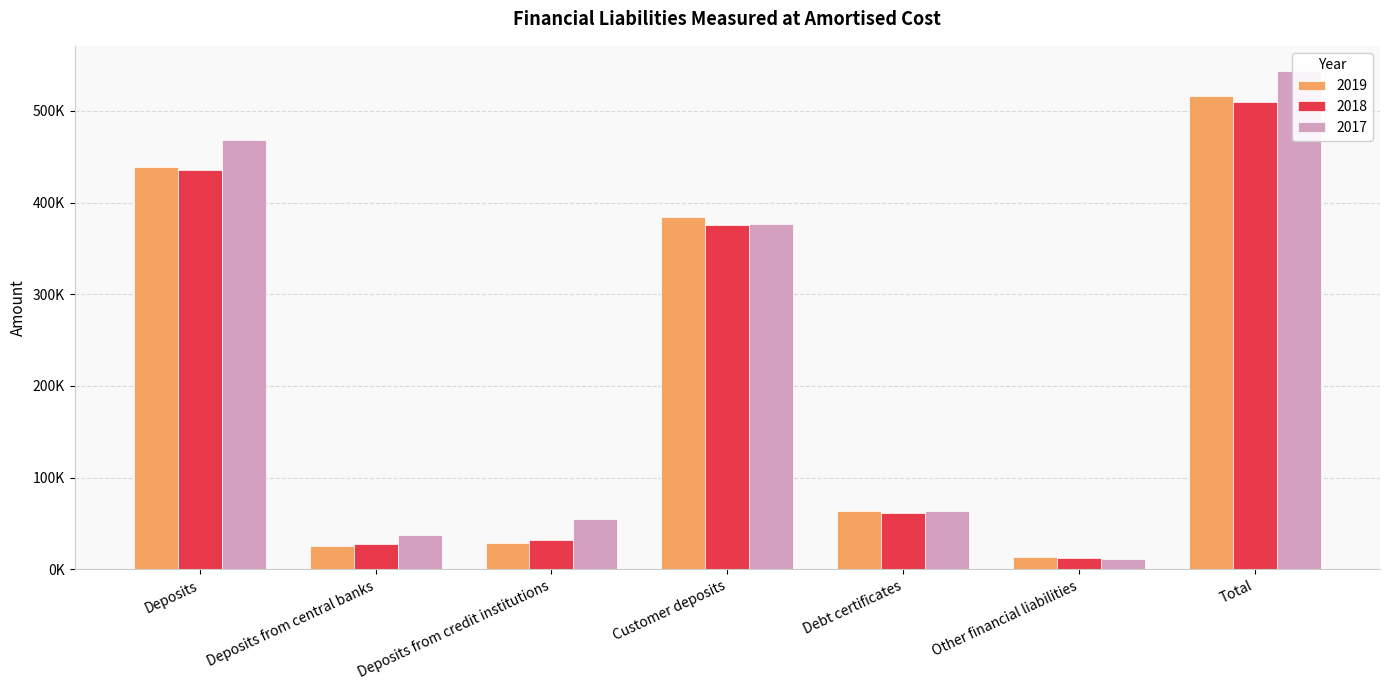

What position from the right is Customer deposits?

4